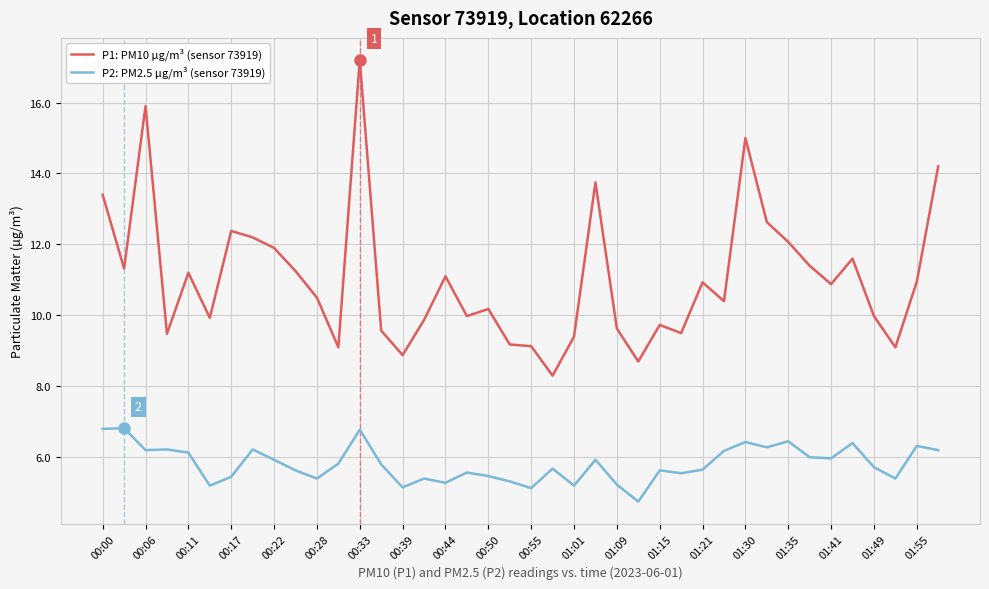

Does the chart have visible grid lines?

Yes